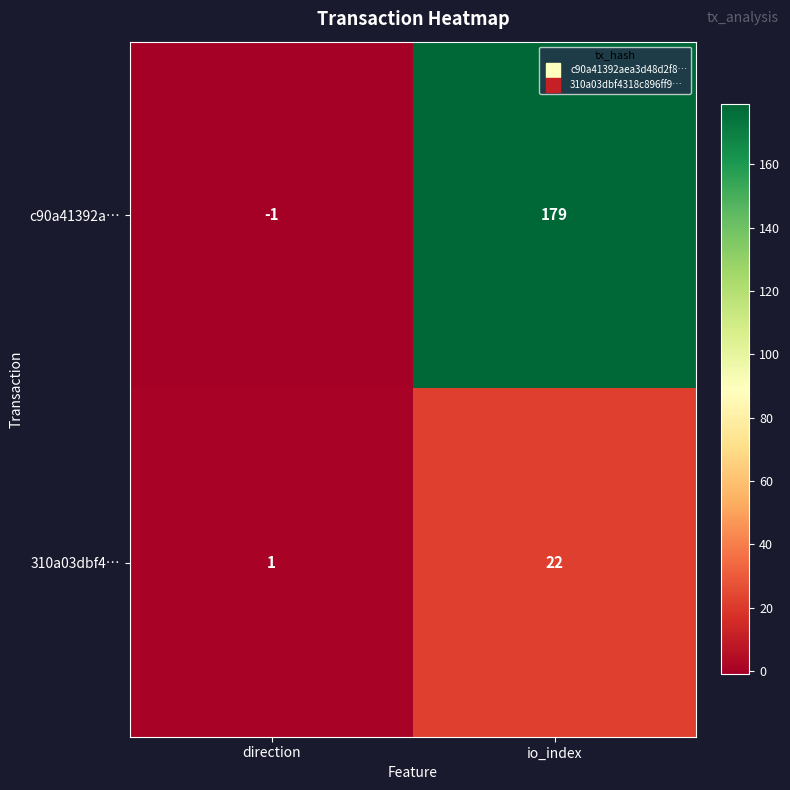

At which category does the chart reach its peak across all series?

io_index